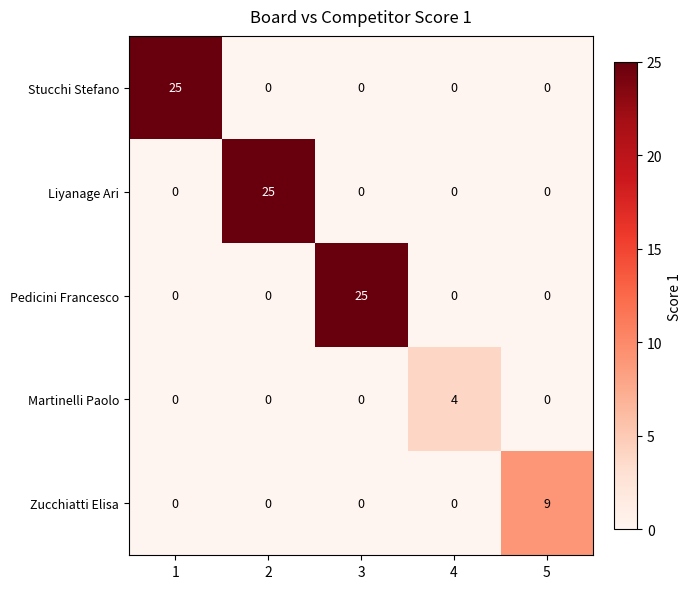

What is the difference between the maximum and second lowest values in the Zucchiatti Elisa series?

9